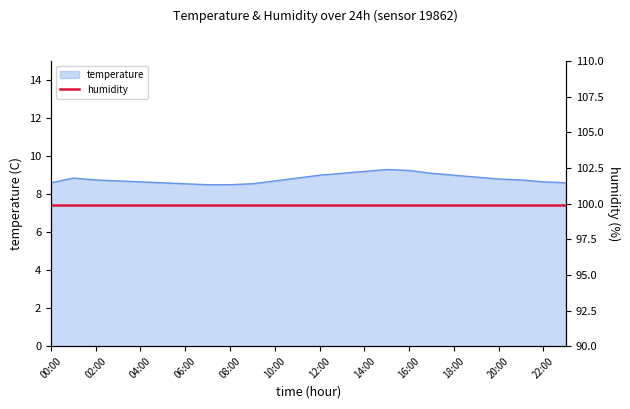

What is the label of the 22nd point from the right?

02:00